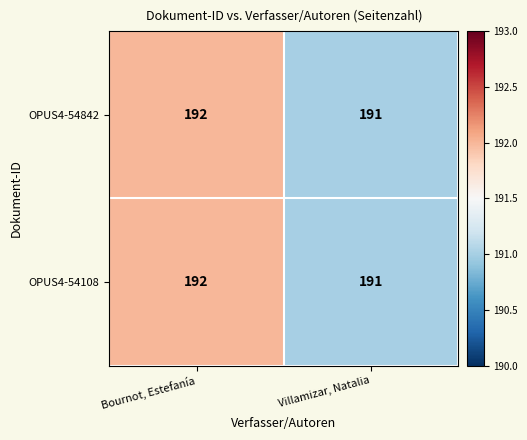

At which category is the sum across all series the highest?

Bournot, Estefanía